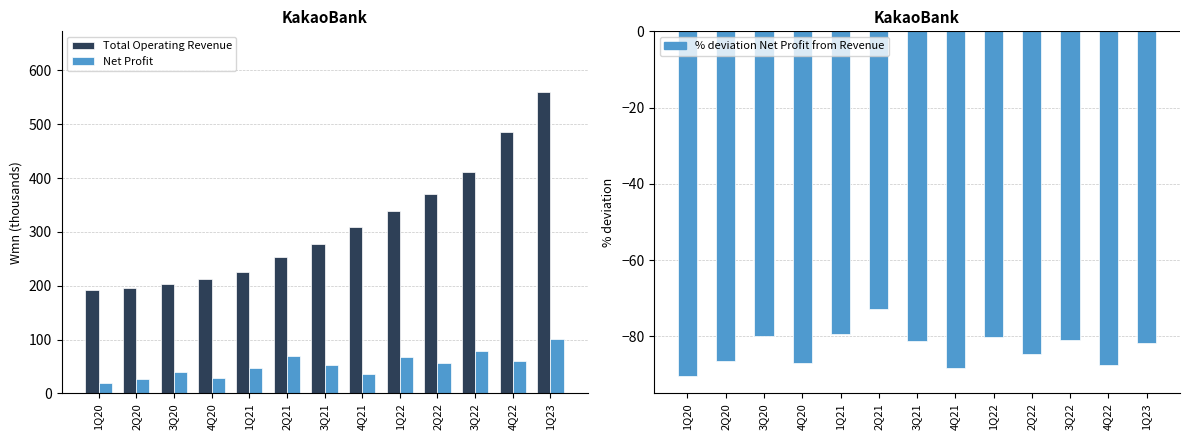

At which category is the sum across all series the highest?

1Q23